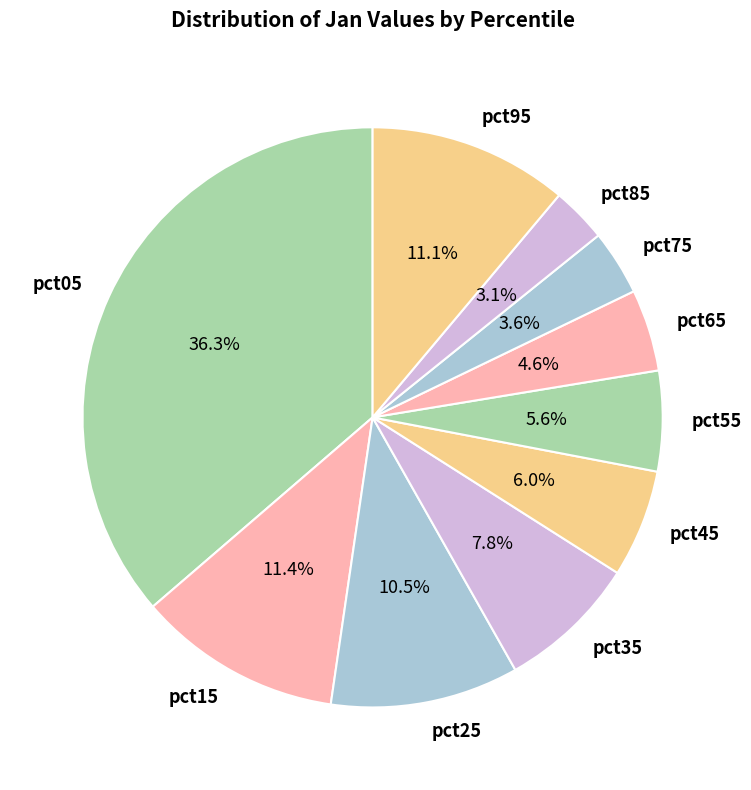

True or false: pct45 accounts for 6% of the total.

True